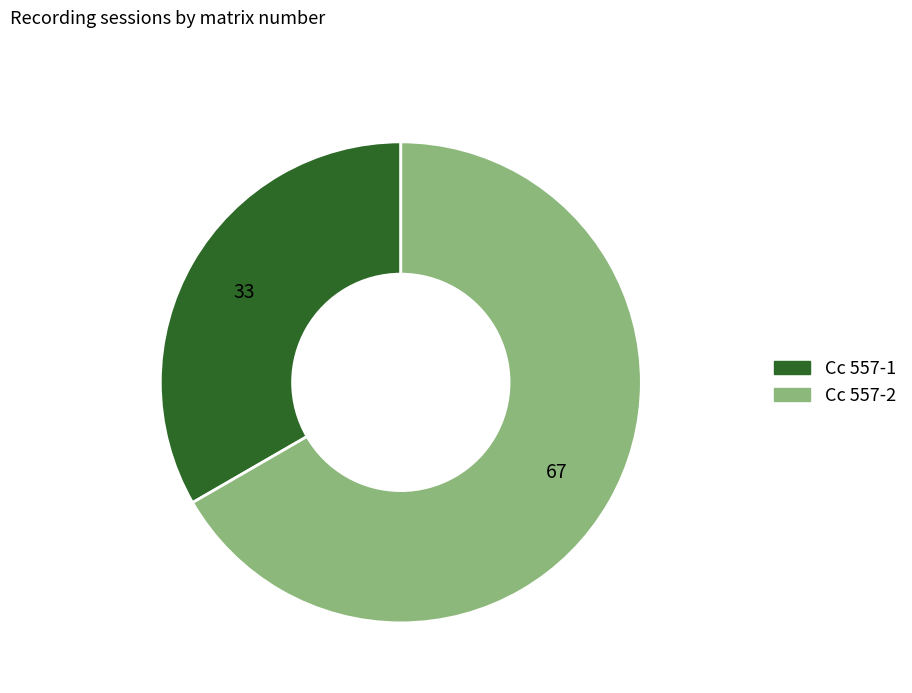

Do Cc 557-2 and Cc 557-1 together represent more than half of the pie?

Yes